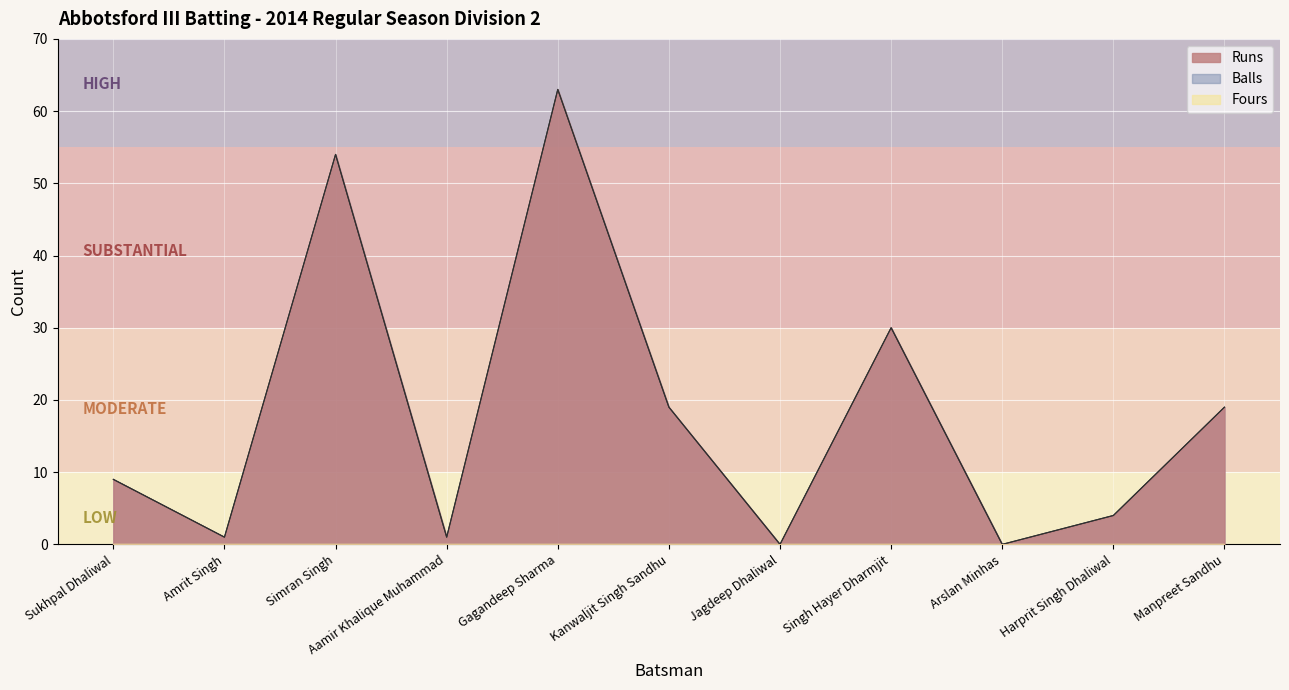

Does the chart display data point markers on the line(s)?

No